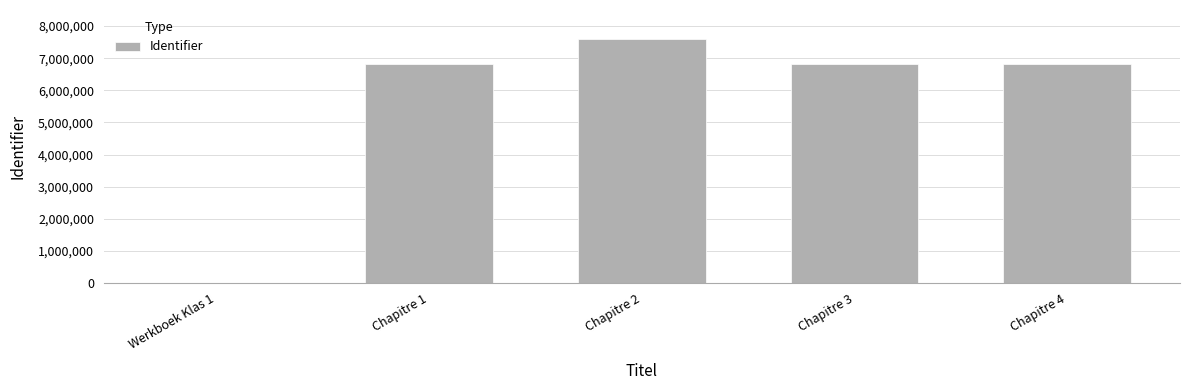

Which label corresponds to the largest value in the chart?

Chapitre 2